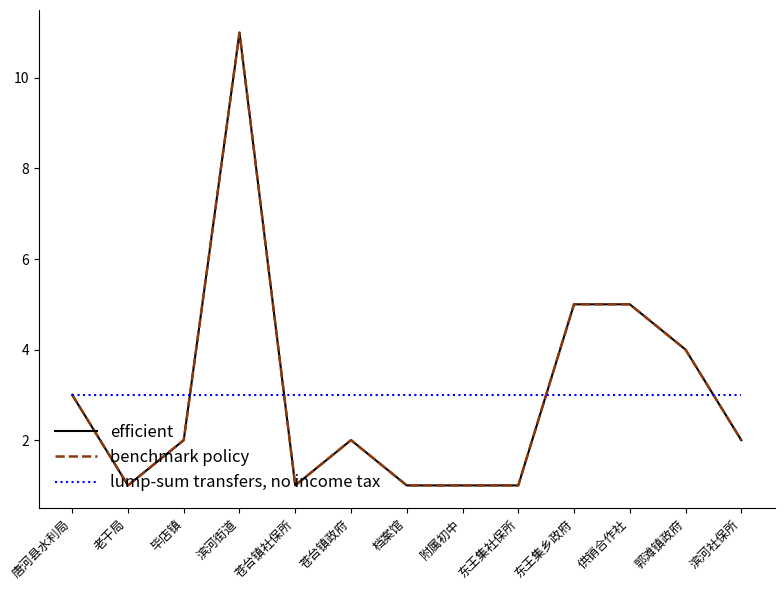

Is this an area chart (filled region under the line)?

No